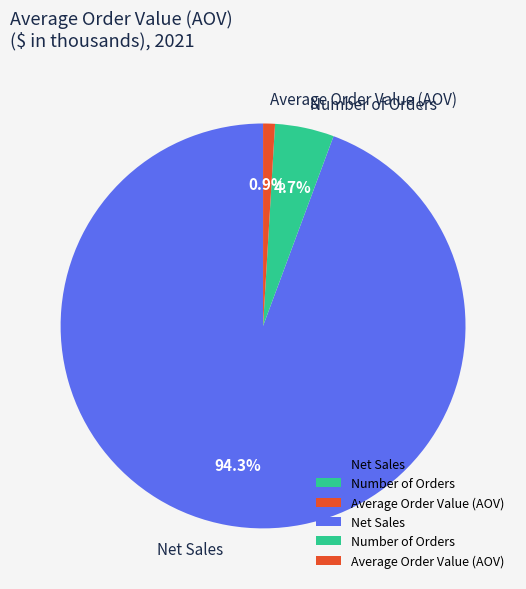

Is it true that Net Sales is 94% of the pie?

True